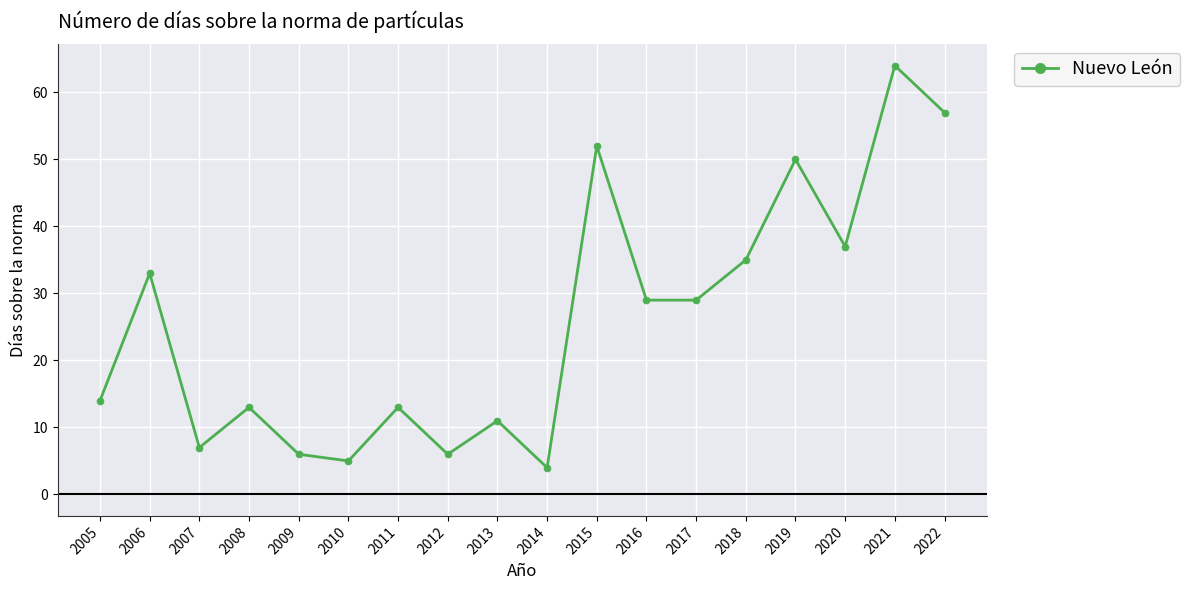

How many distinct data groups are displayed?

1